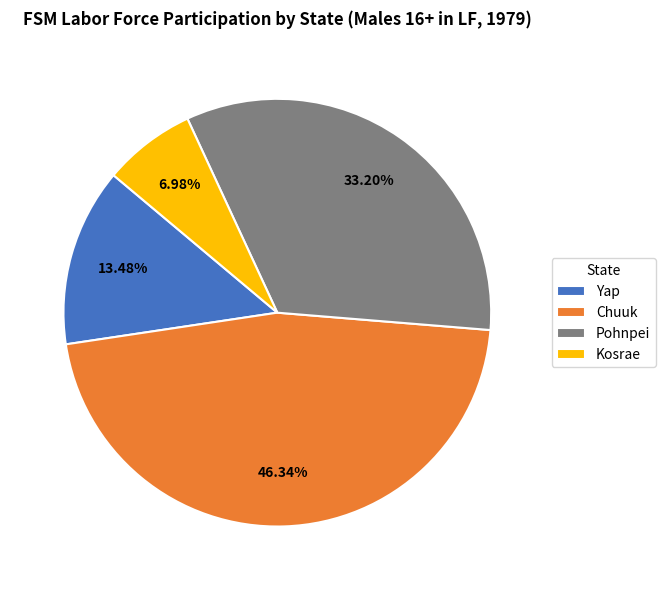

Which has a higher value, Yap or Pohnpei?

Pohnpei